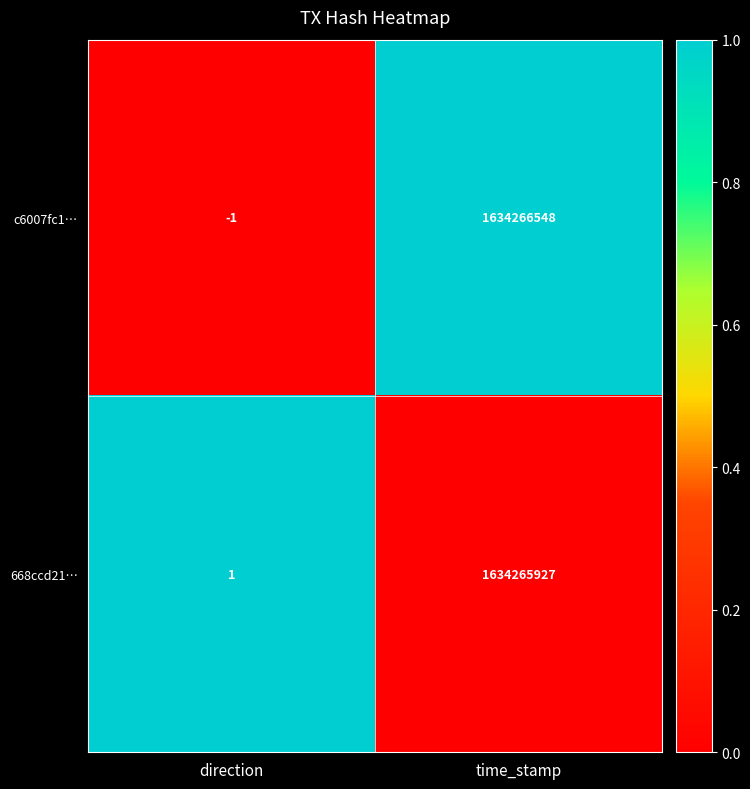

Which series has the largest total across all categories?

c6007fc1…